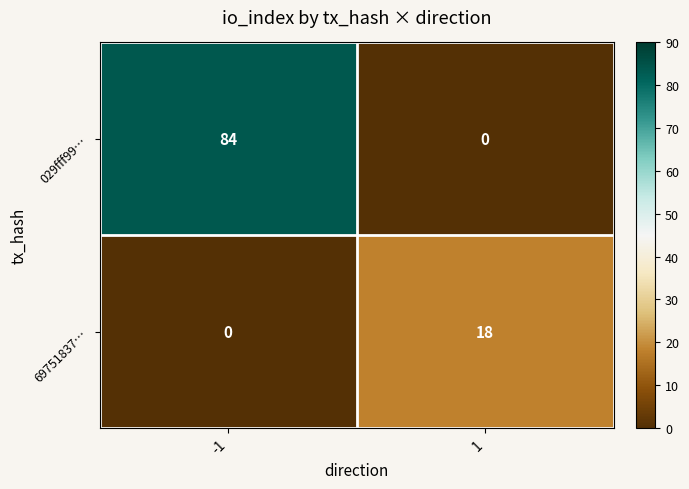

List the series in order of their peak value, lowest first.

69751837…, 029fff99…